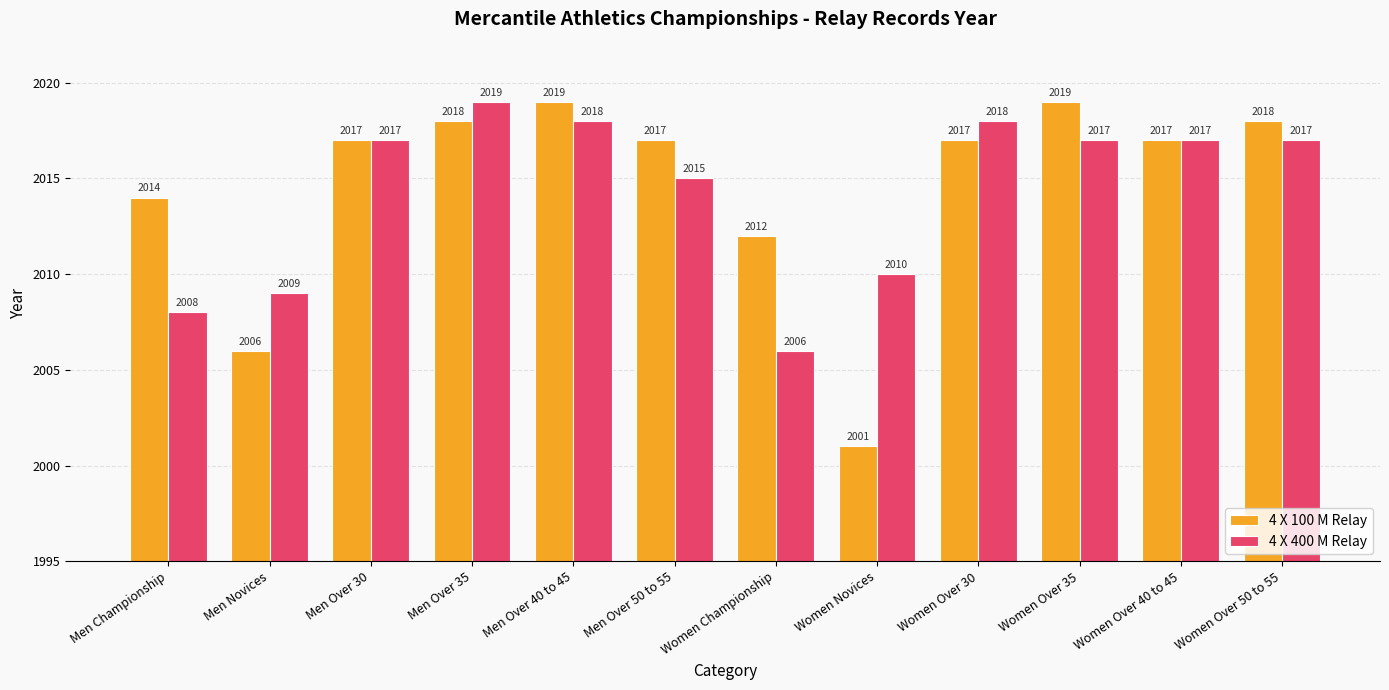

True or false: 4 X 100 M Relay has a value of 715 at Women Over 35.

False